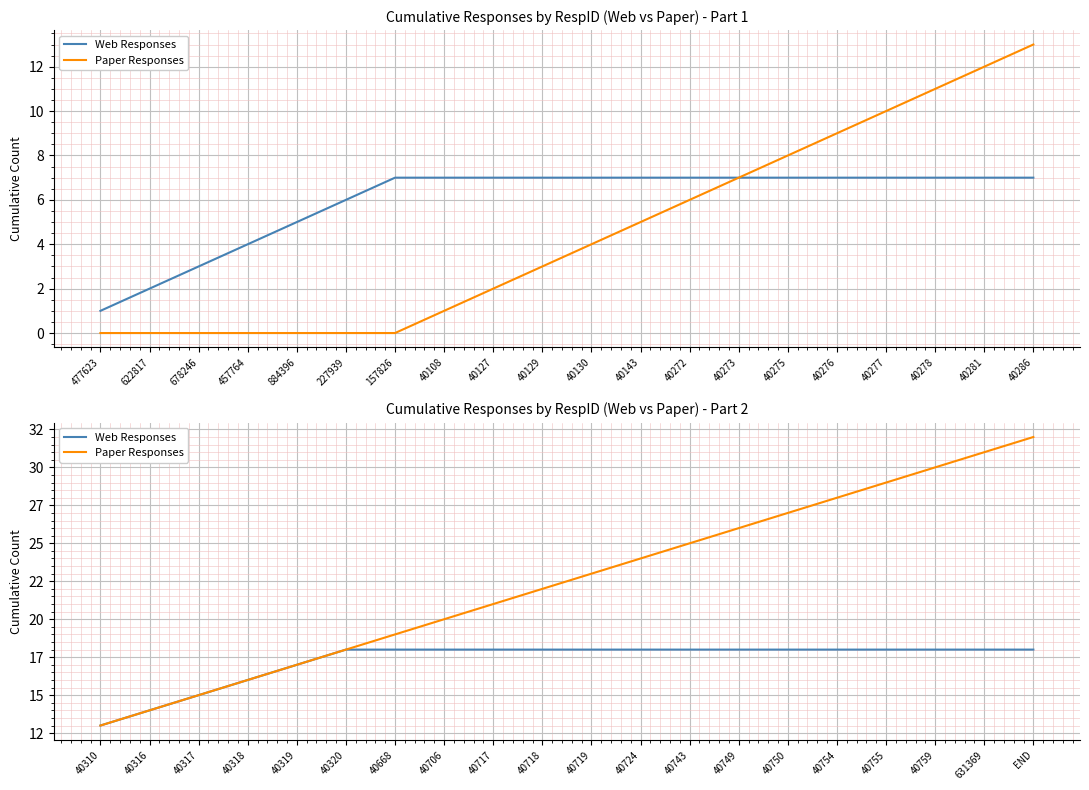

Rank the series by their average value, from highest to lowest.

Paper Responses, Web Responses